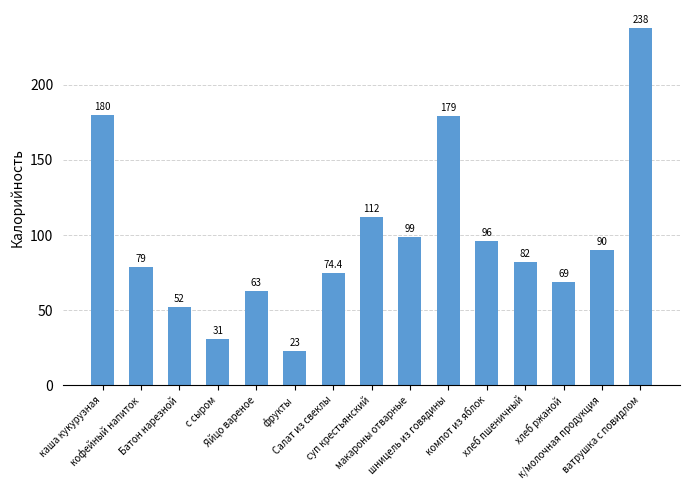

List the labels in order of value, largest first.

ватрушка с повидлом, каша кукурузная, шницель из говядины, суп крестьянский, макароны отварные, компот из яблок, к/молочная продукция, хлеб пшеничный, кофейный напиток, Салат из свеклы, хлеб ржаной, Яйцо вареное, Батон нарезной, с сыром, фрукты